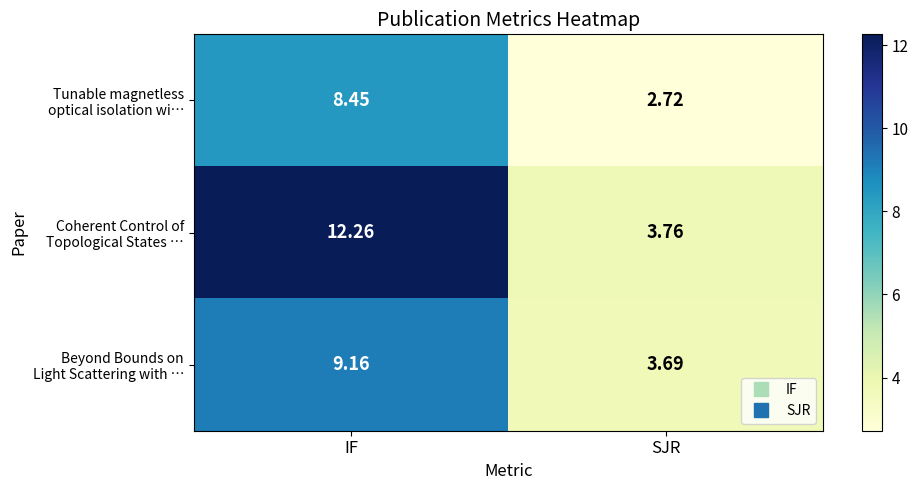

At which category does the chart reach its peak across all series?

IF